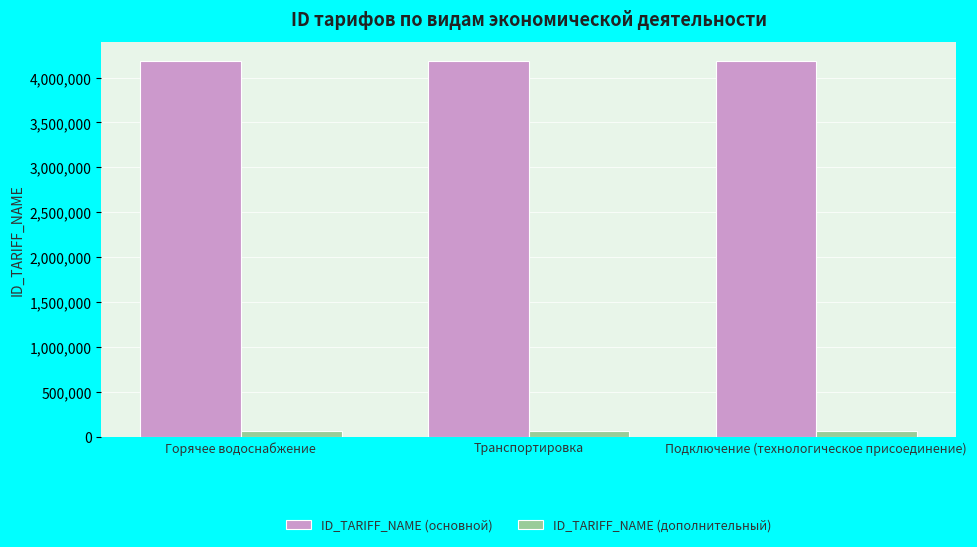

How many ID_TARIFF_NAME (основной) values are between 4189705 and 4189707?

3